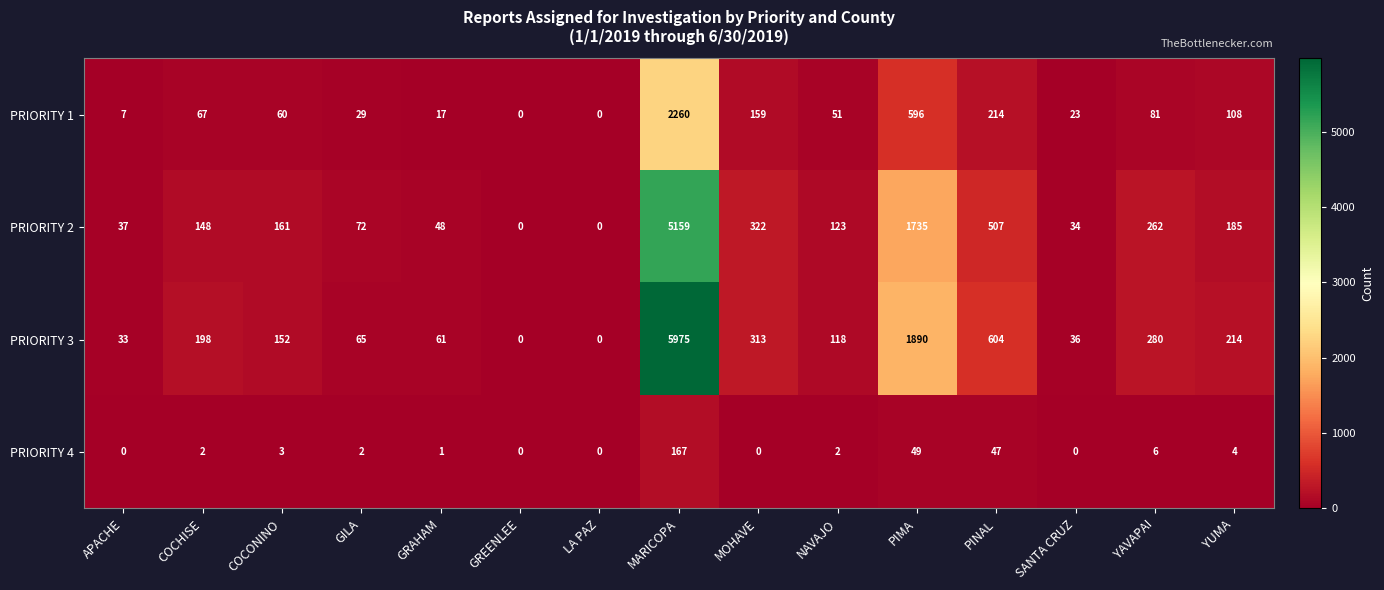

What is the maximum value for PRIORITY 3?

5975